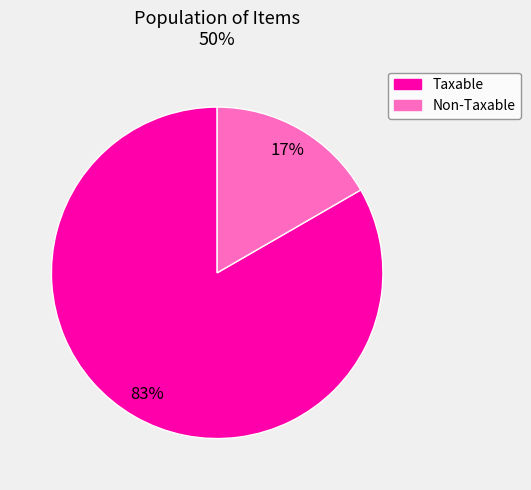

How many slices are in this pie chart?

2